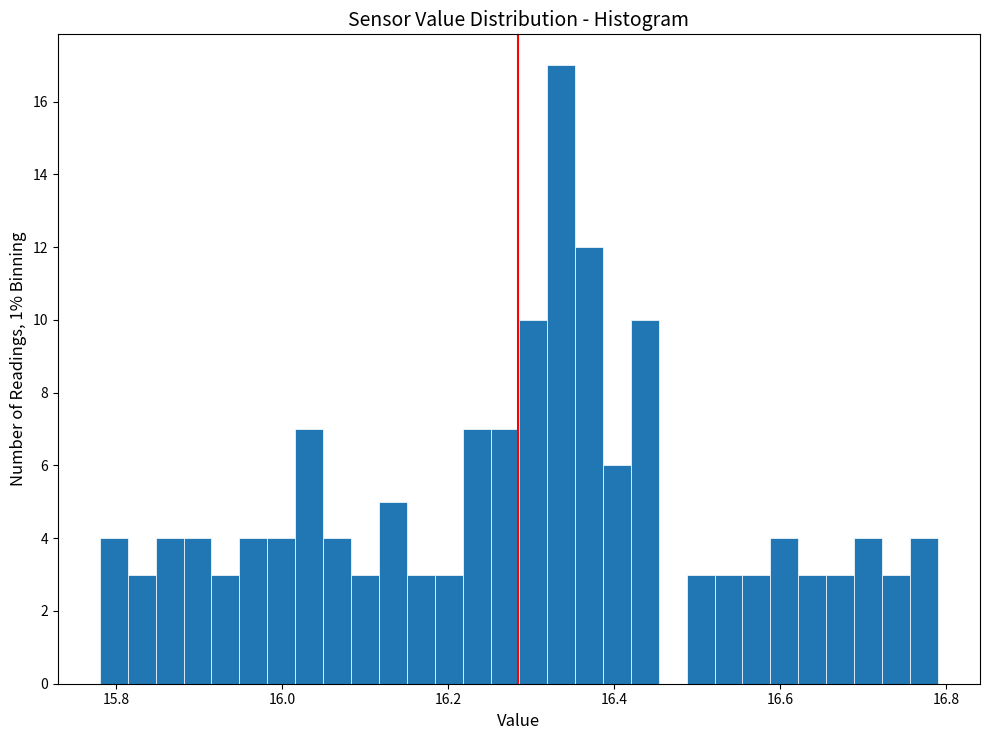

Read against the x-axis, roughly where is the centre of the tallest bar?

16.34